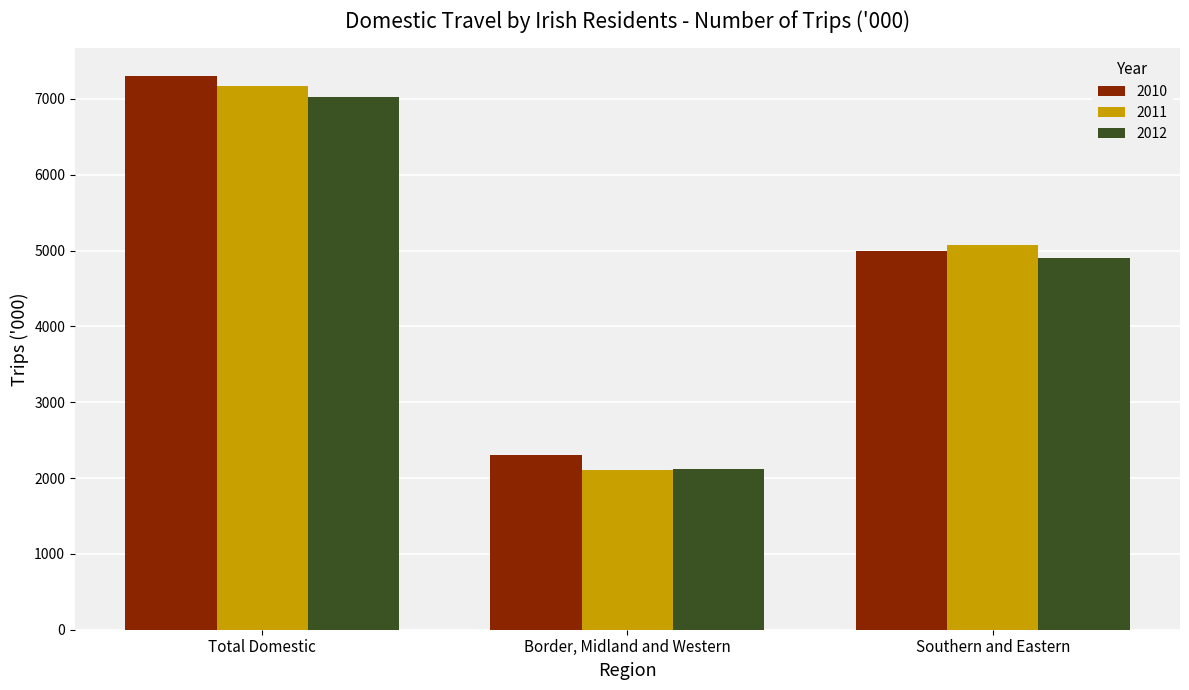

How many bars are there in each group?

3